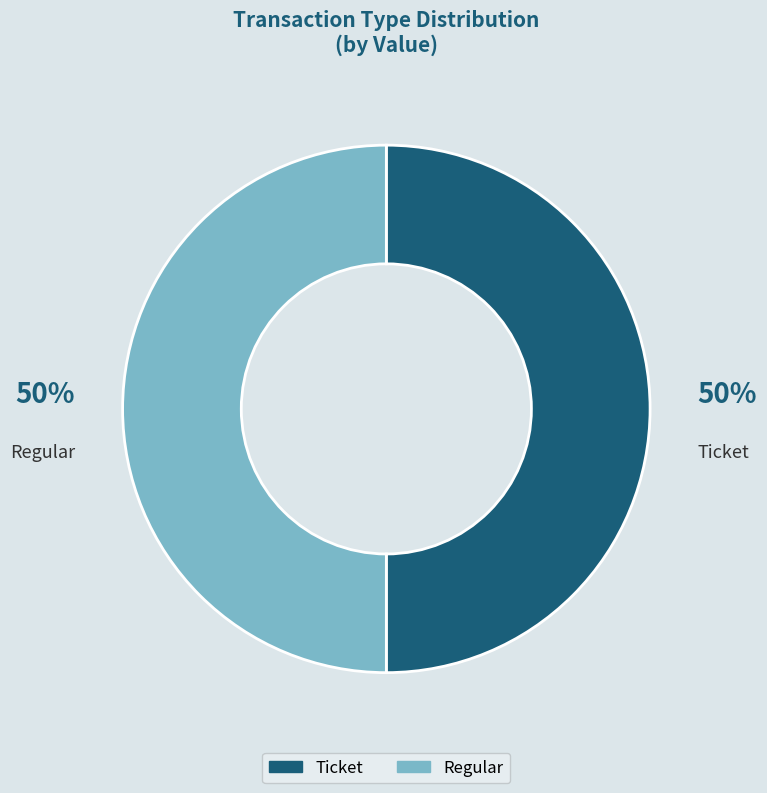

To the nearest percent, what portion does Regular represent?

50%